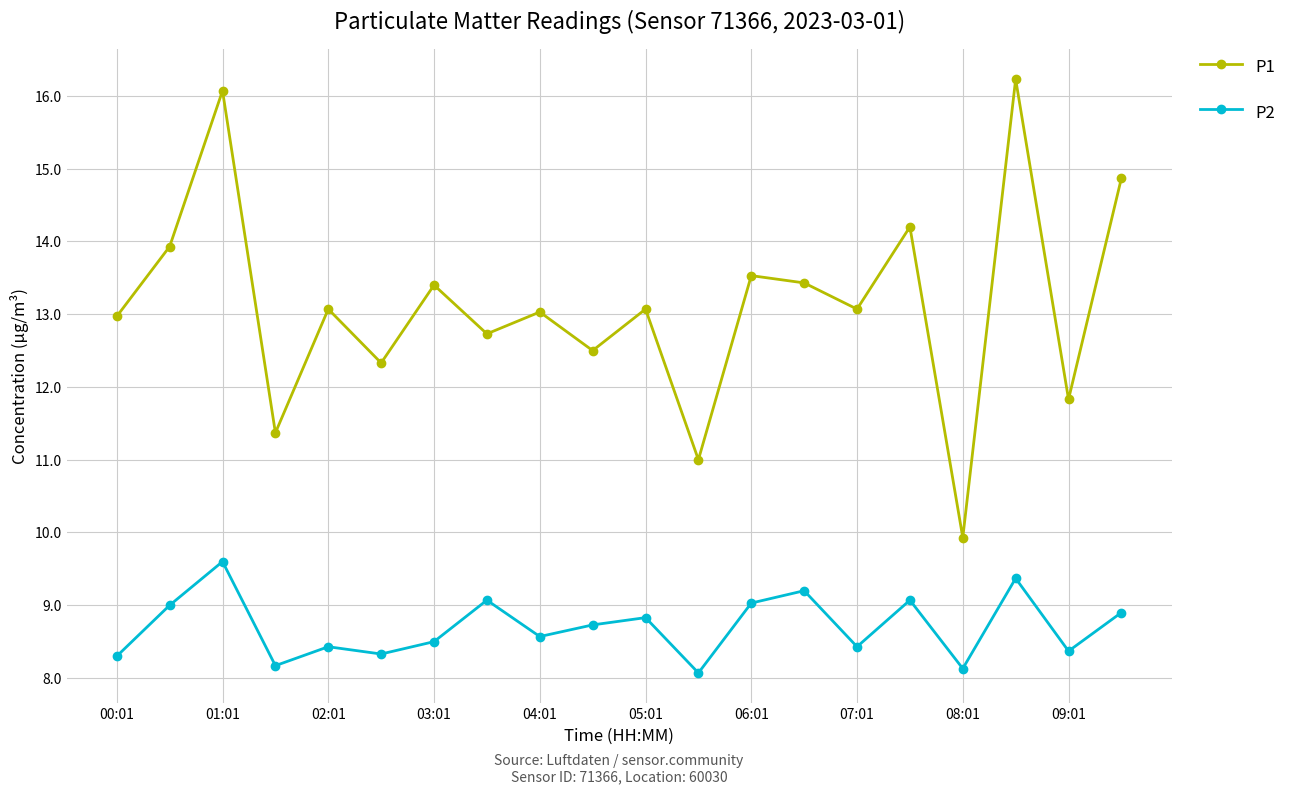

What is the value of the P2 point at the 11th from the left?

8.8